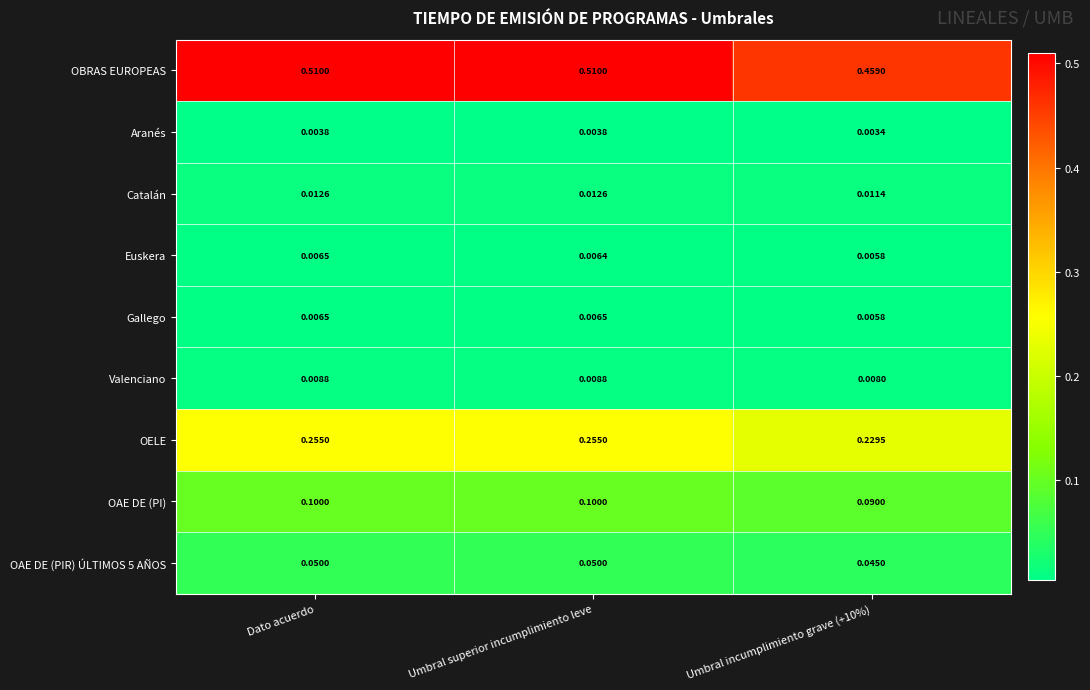

Is the value of Catalán at Umbral incumplimiento grave (+10%) greater than the value of OAE DE (PIR) ÚLTIMOS 5 AÑOS at Umbral superior incumplimiento leve?

No